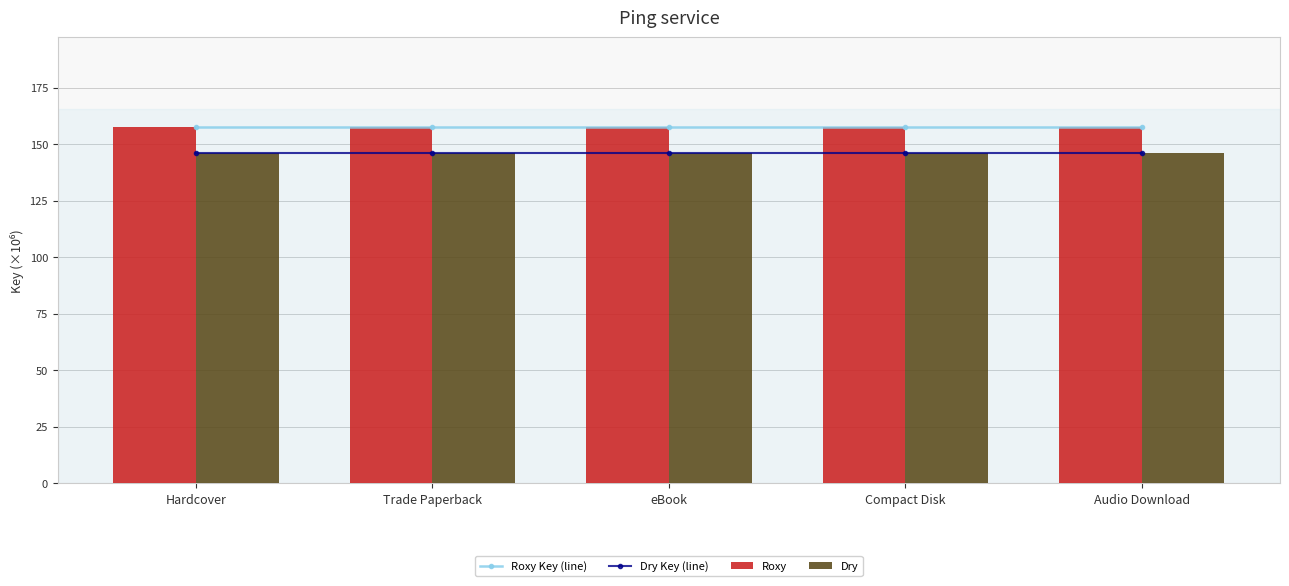

Does the chart contain stacked bars?

No